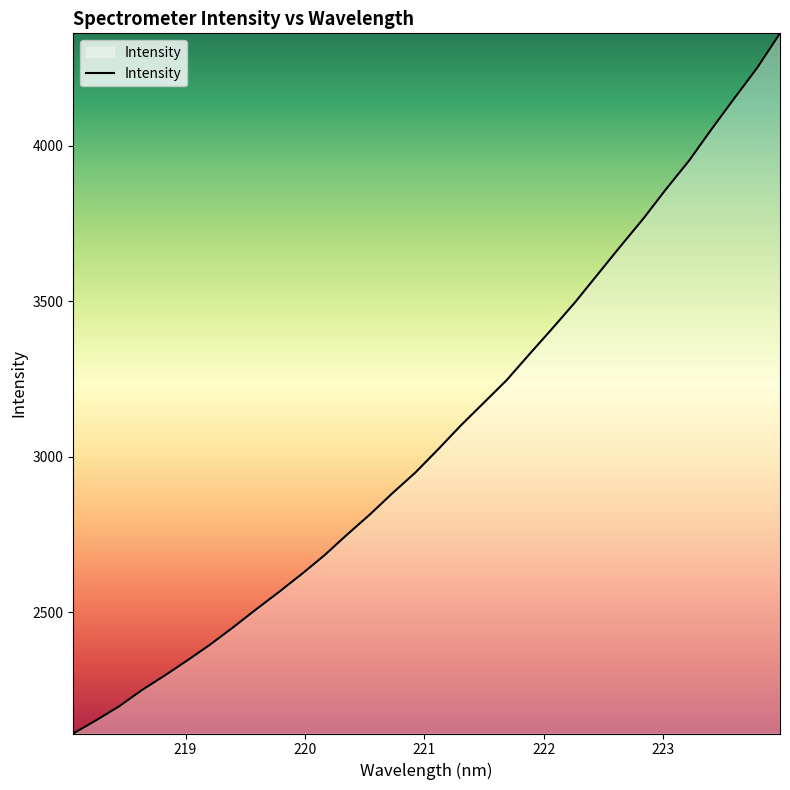

What is the minimum value shown in the chart?

2109.9